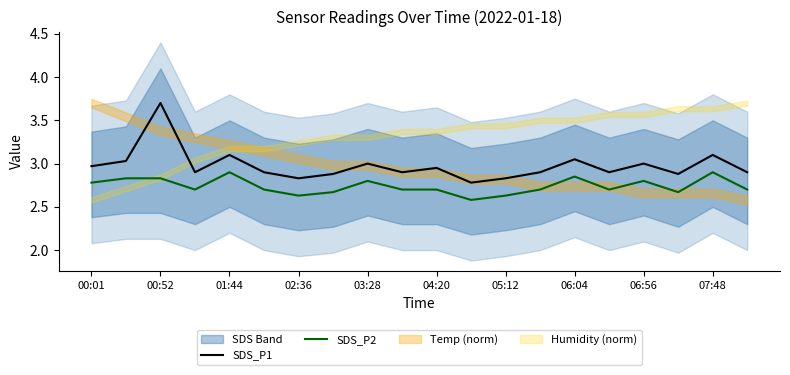

True or false: SDS_P2 and SDS_P1 intersect in this chart.

False